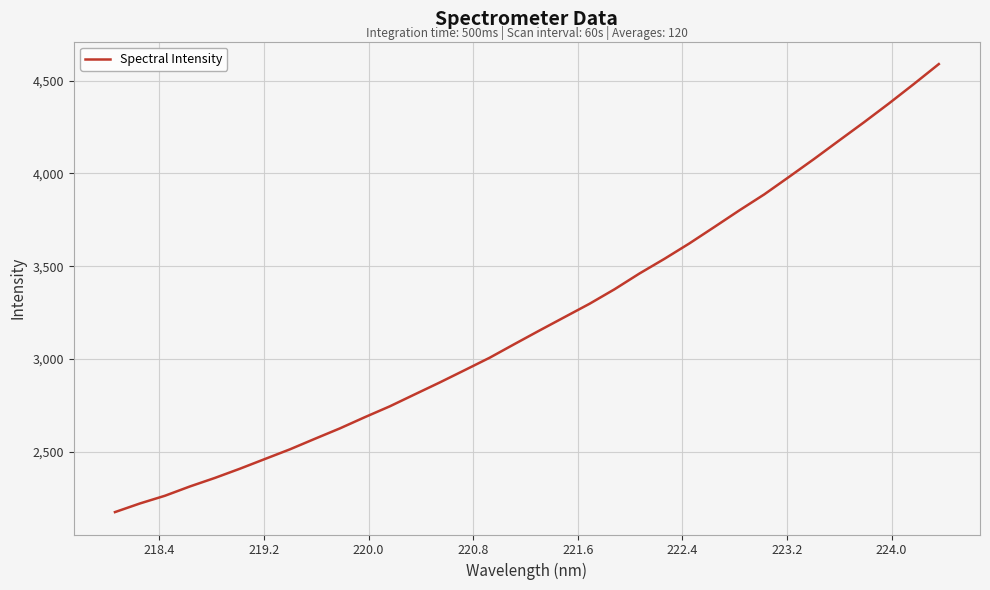

What is the greatest value displayed?

4589.9